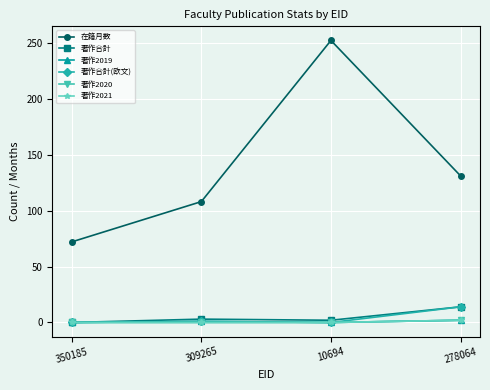

What is the total value across all series at 10694?

254